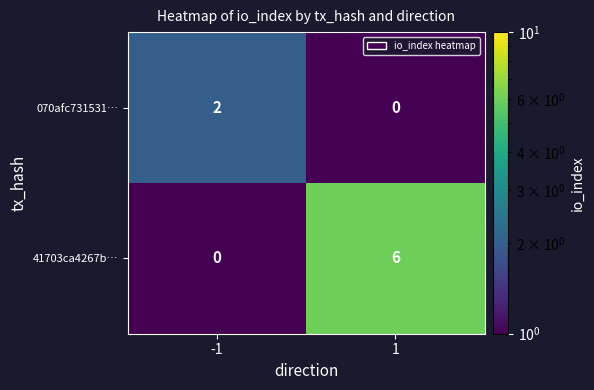

How many data points does each series have?

2